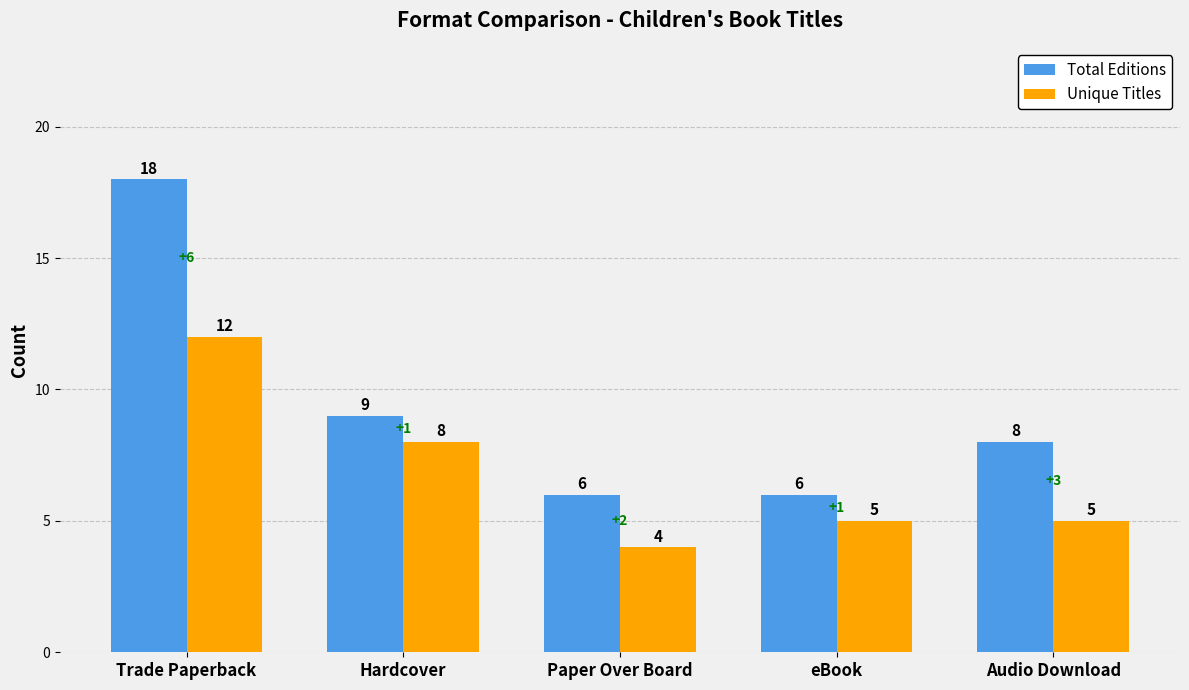

Rank the series by their average value, from highest to lowest.

Total Editions, Unique Titles